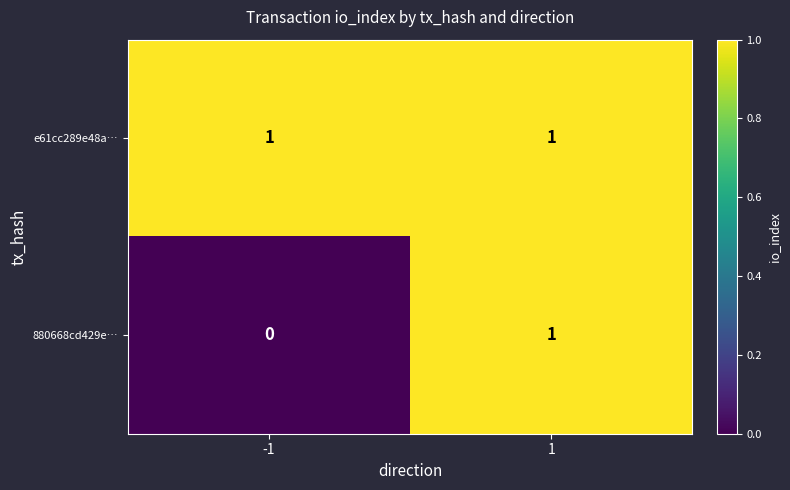

Reading left to right, what are all the values shown in this chart?

e61cc289e48a…: 1	1
880668cd429e…: 0	1